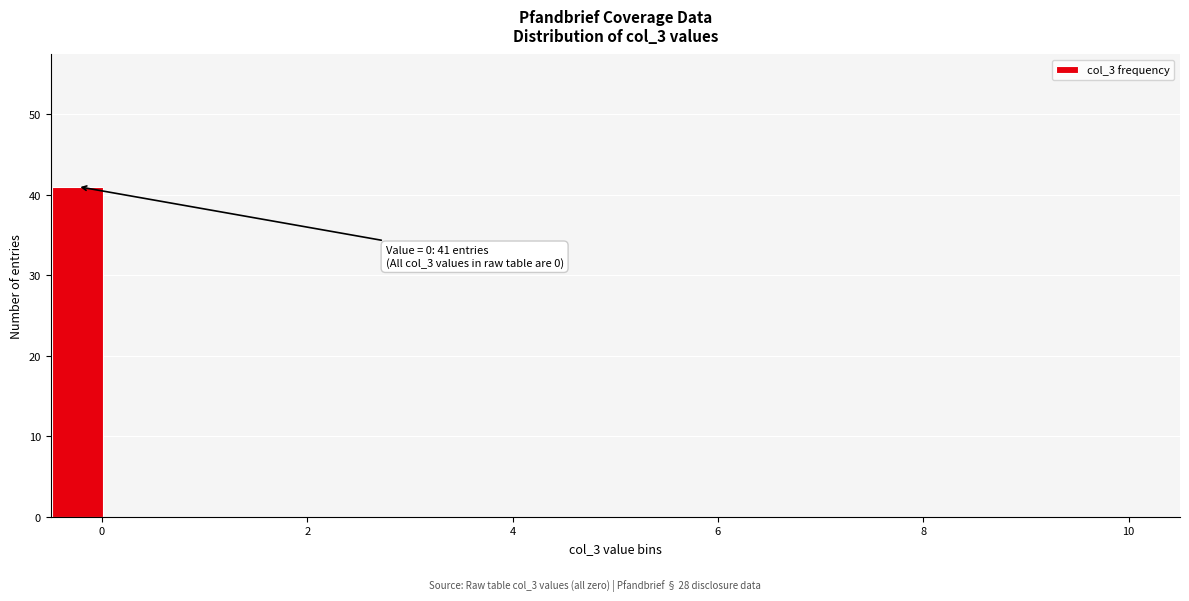

Read against the x-axis, roughly where is the centre of the tallest bar?

-0.2